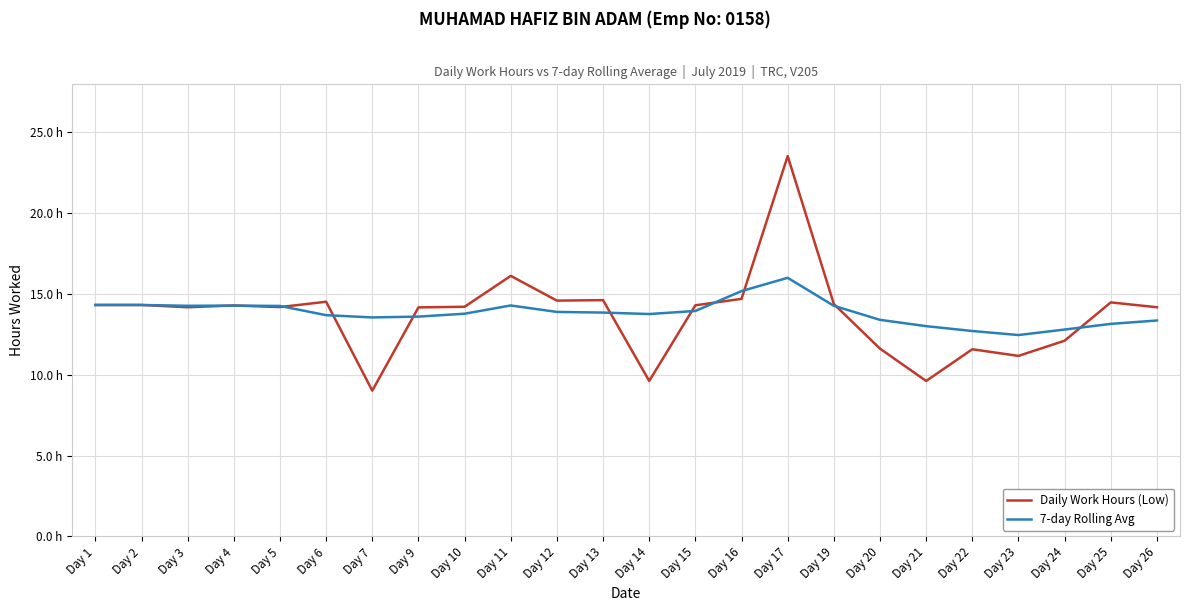

Which category has the lowest value in the Daily Work Hours (Low) series?

Day 7